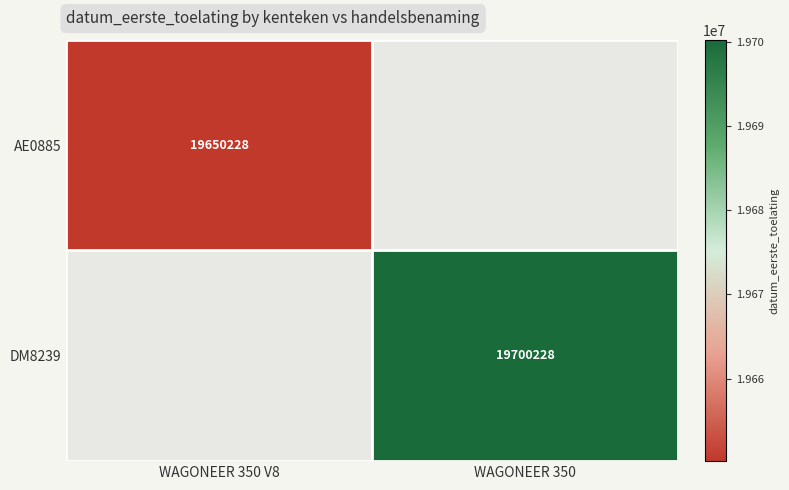

The DM8239 series shows 5618295 at WAGONEER 350. True or false?

False